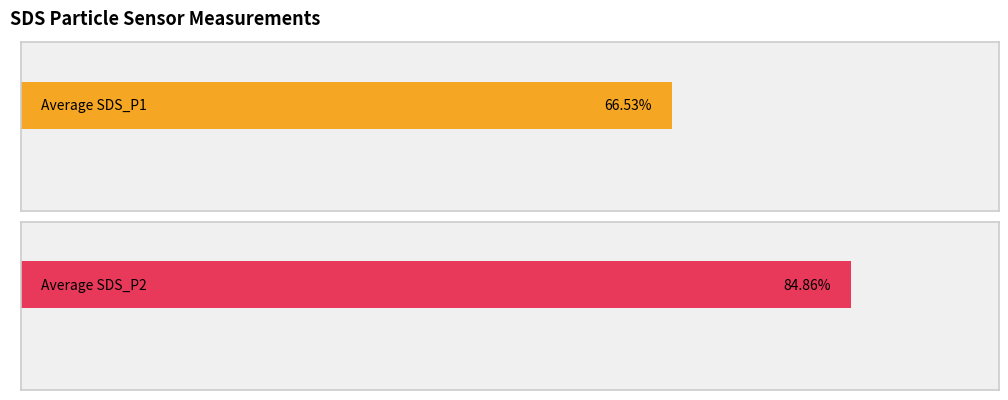

The SDS_P2 series shows 0.9 at 00:48. True or false?

False